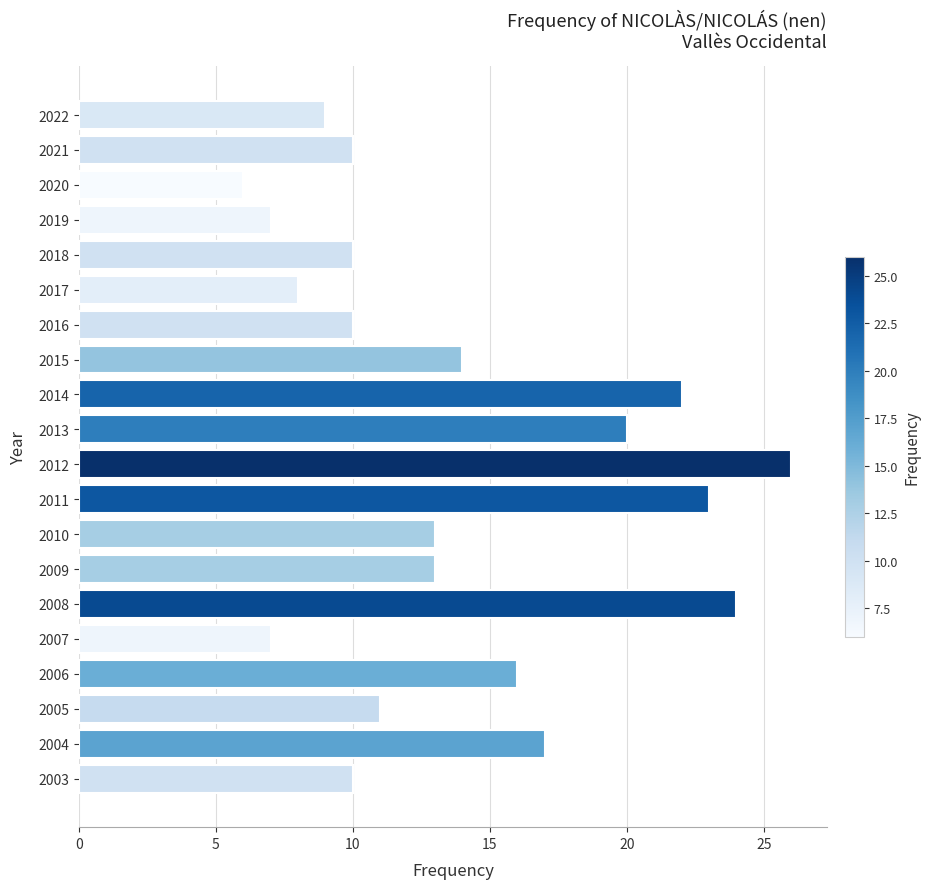

Which label corresponds to the smallest value in the chart?

2020